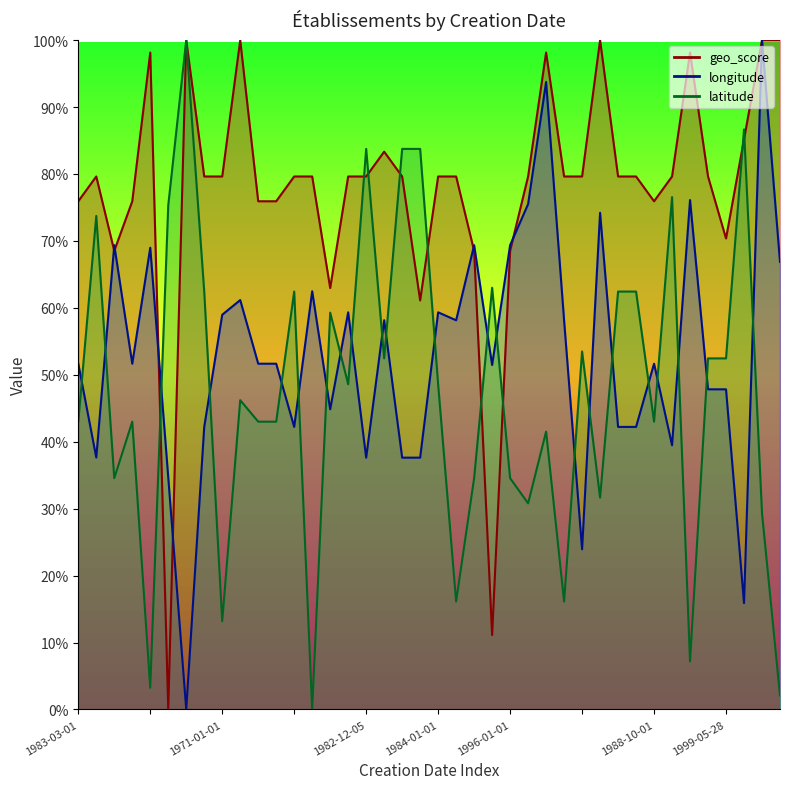

True or false: latitude has a value of 0.0 at 1994-07-01.

True